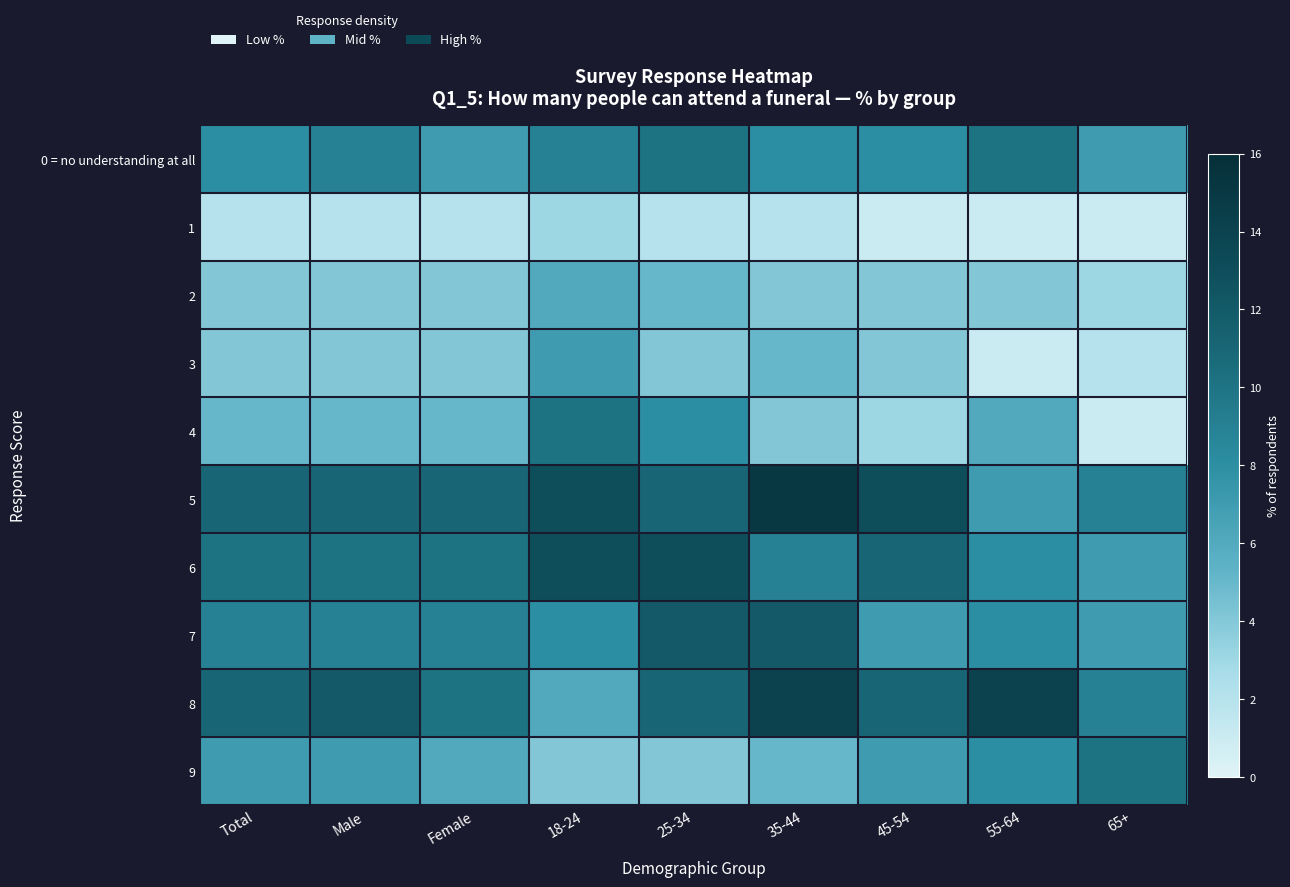

What is the total value across all series at 35-44?

78